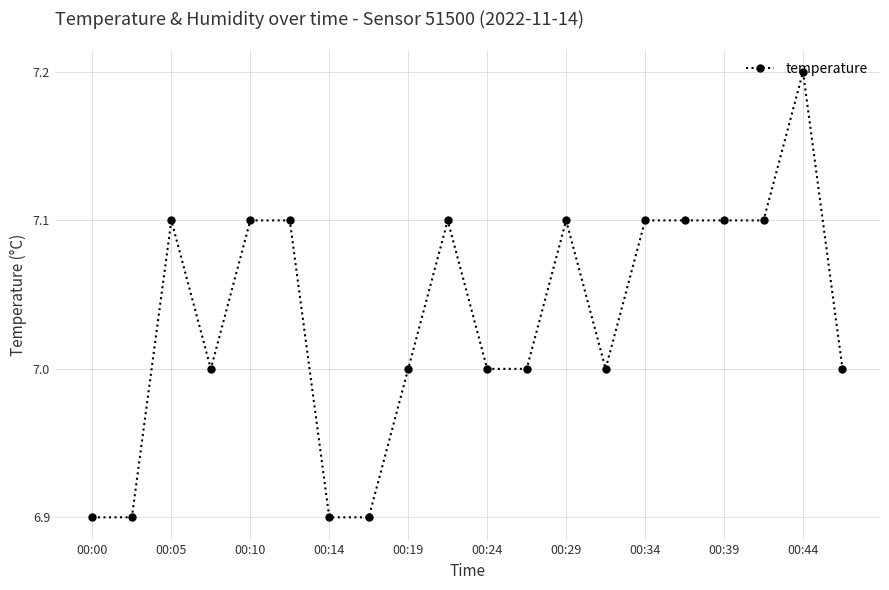

What is the sum of all values?

140.7